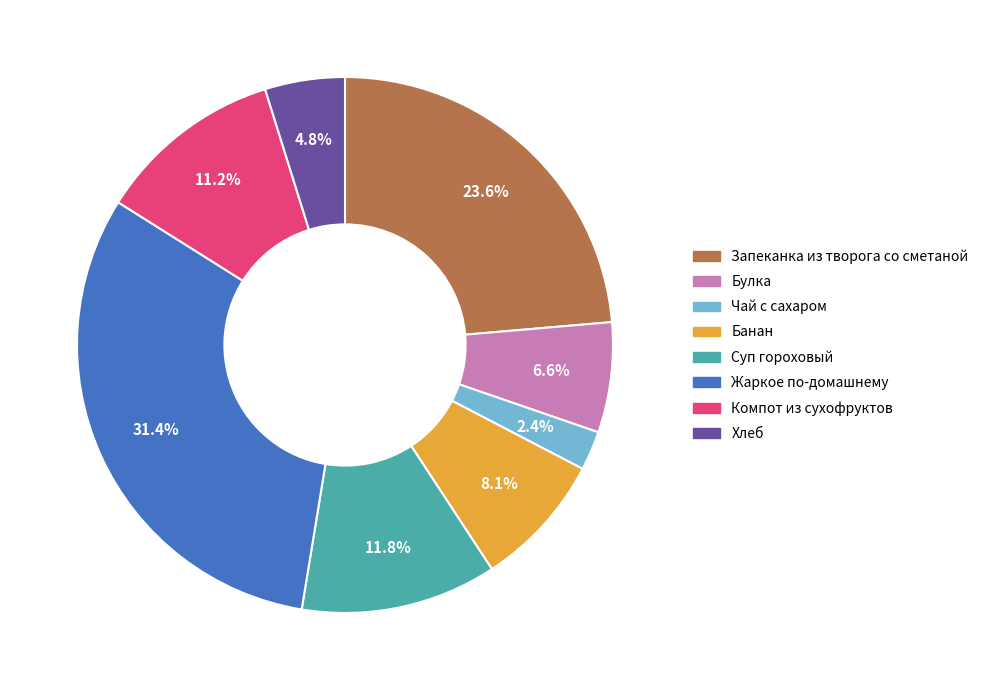

Which has a higher value, Суп гороховый or Запеканка из творога со сметаной?

Запеканка из творога со сметаной